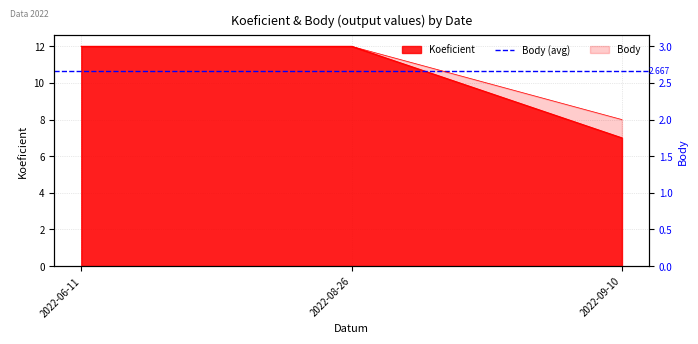

At 2022-08-26, list the series in order from largest to smallest.

Koeficient, Body